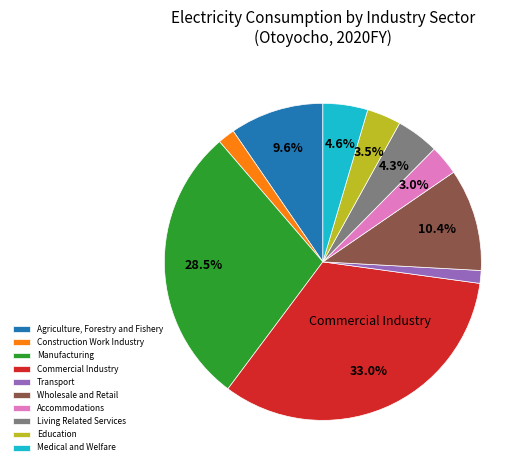

Which has a higher value, Transport or Accommodations?

Accommodations